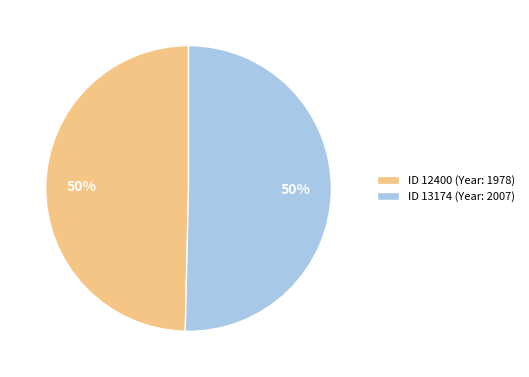

Is it true that ID 13174 (Year: 2007) is 50% of the pie?

True